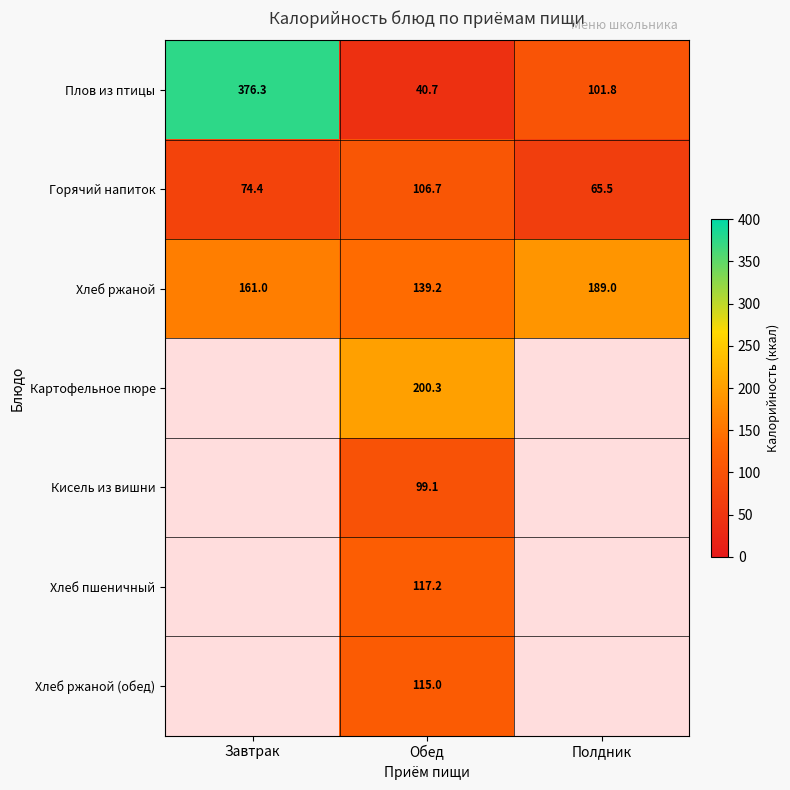

Where does the Плов из птицы series first go above 101?

Завтрак